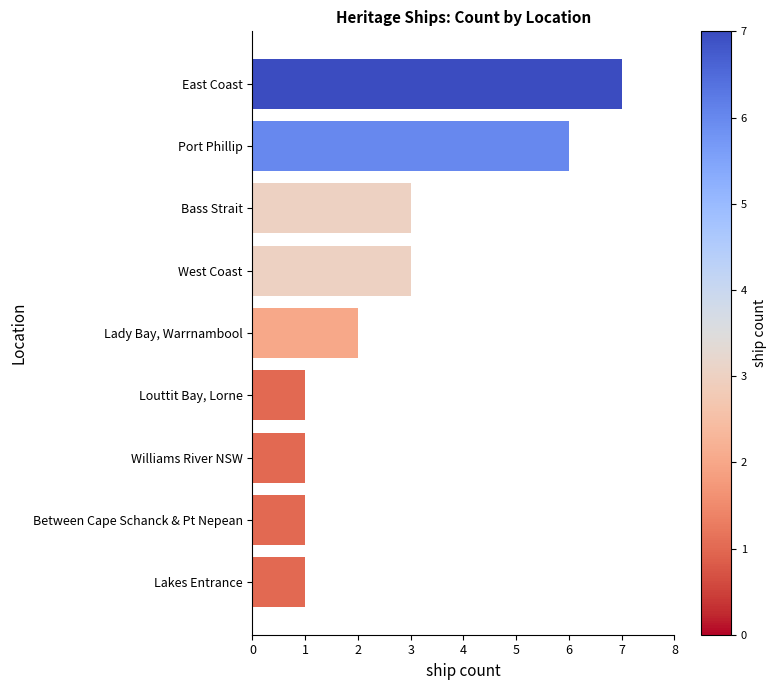

What is the change in value from Lakes Entrance to Bass Strait?

+2